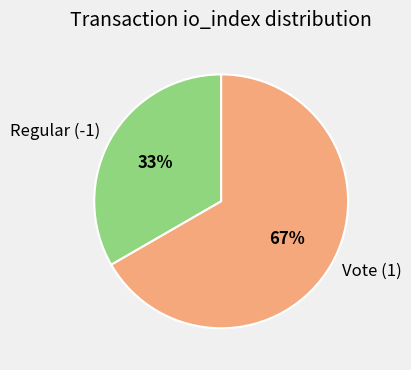

To the nearest percent, what is the combined percentage of Vote (1) and Regular (-1)?

100%